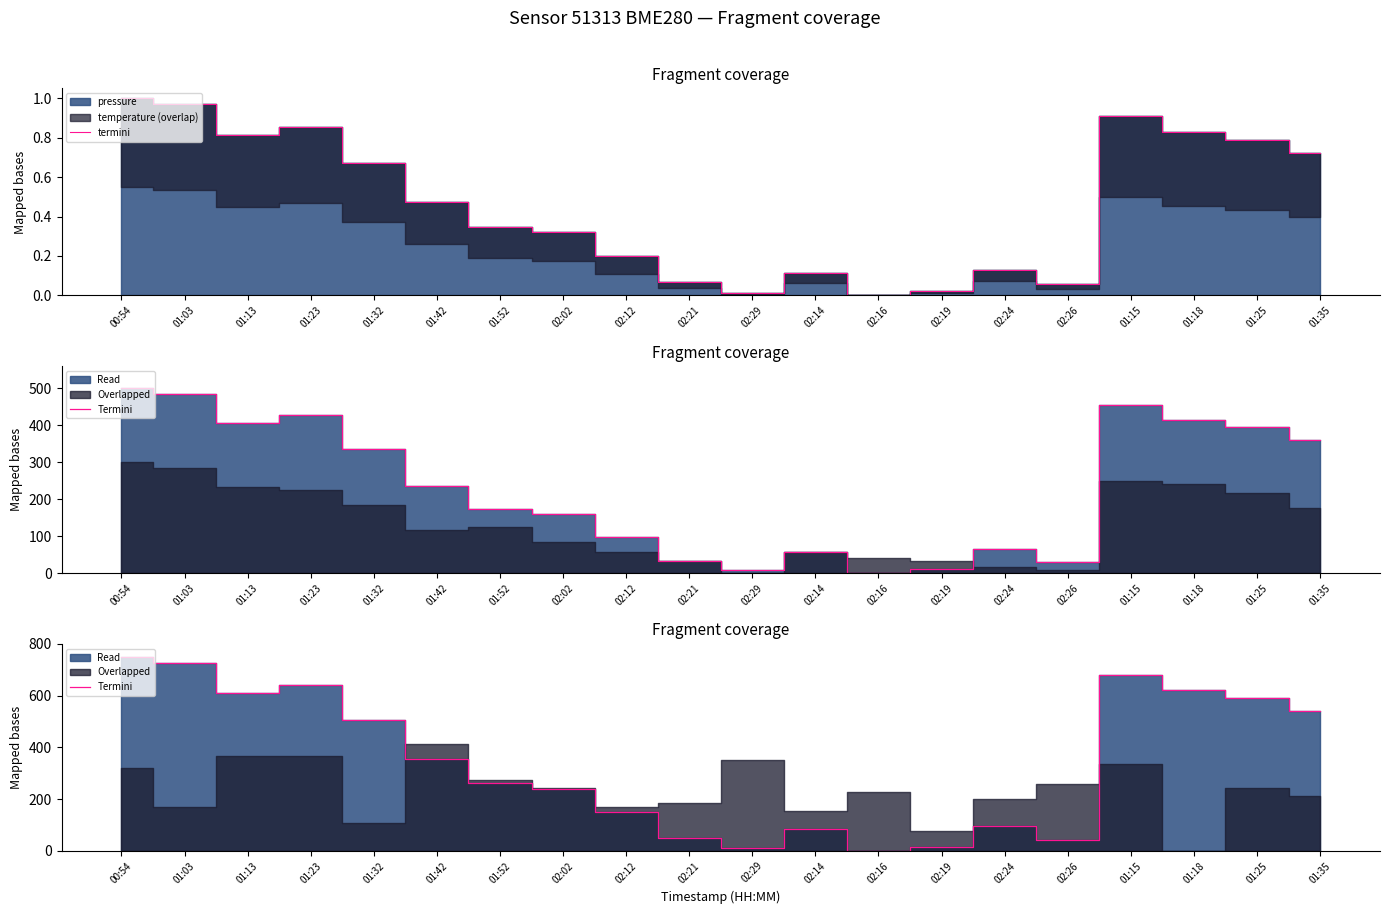

True or false: Termini and termini cross at least once.

False